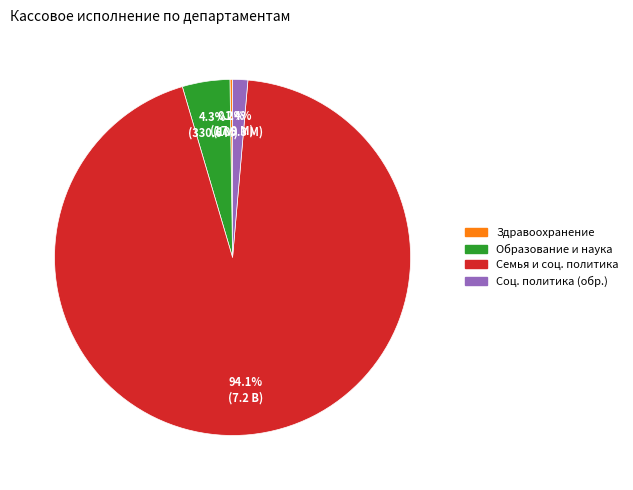

Is there any slice that represents more than half of the pie?

Yes